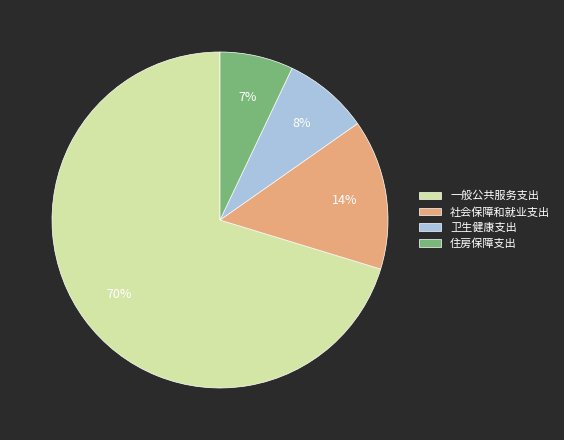

How many slices are in this pie chart?

4